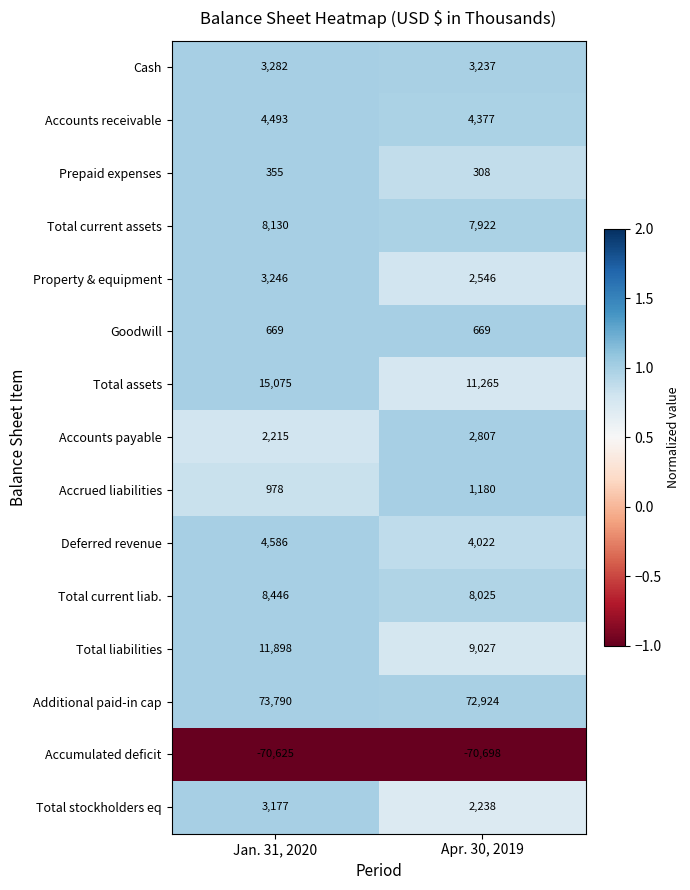

At how many categories does at least one series exceed 0?

2